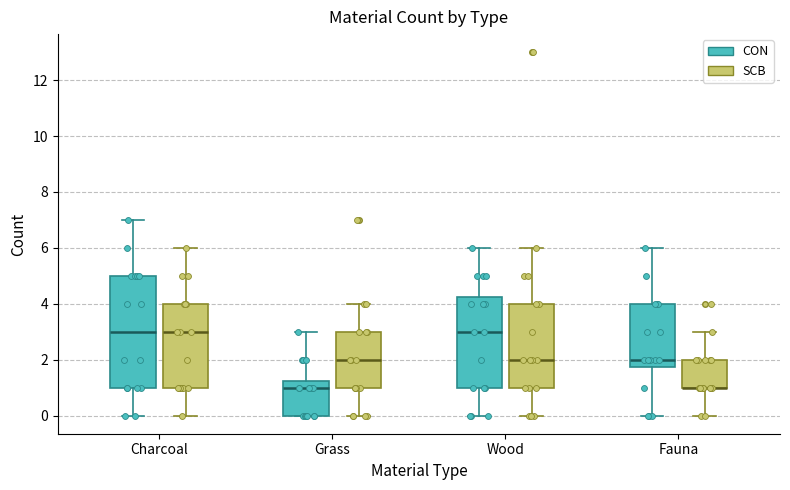

Where is the upper edge of the box for Charcoal (SCB) on the y-axis? The values are not printed on the chart, so give them approximately, as read against the axis.

4.0